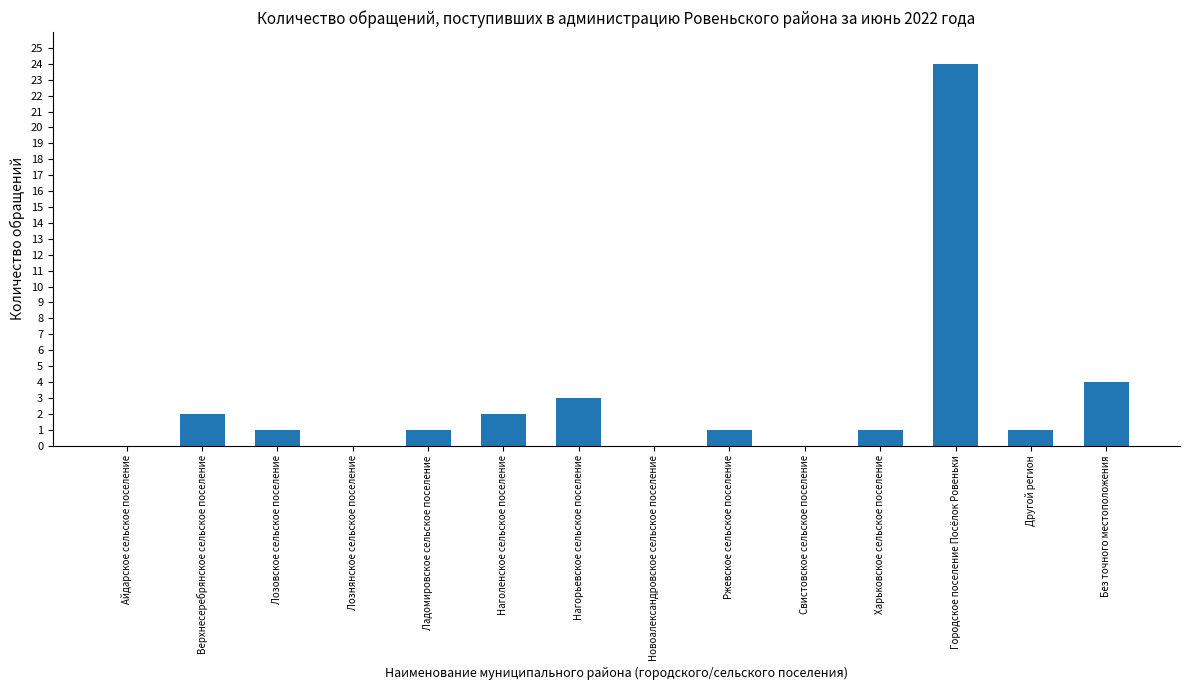

What is the greatest value displayed?

24